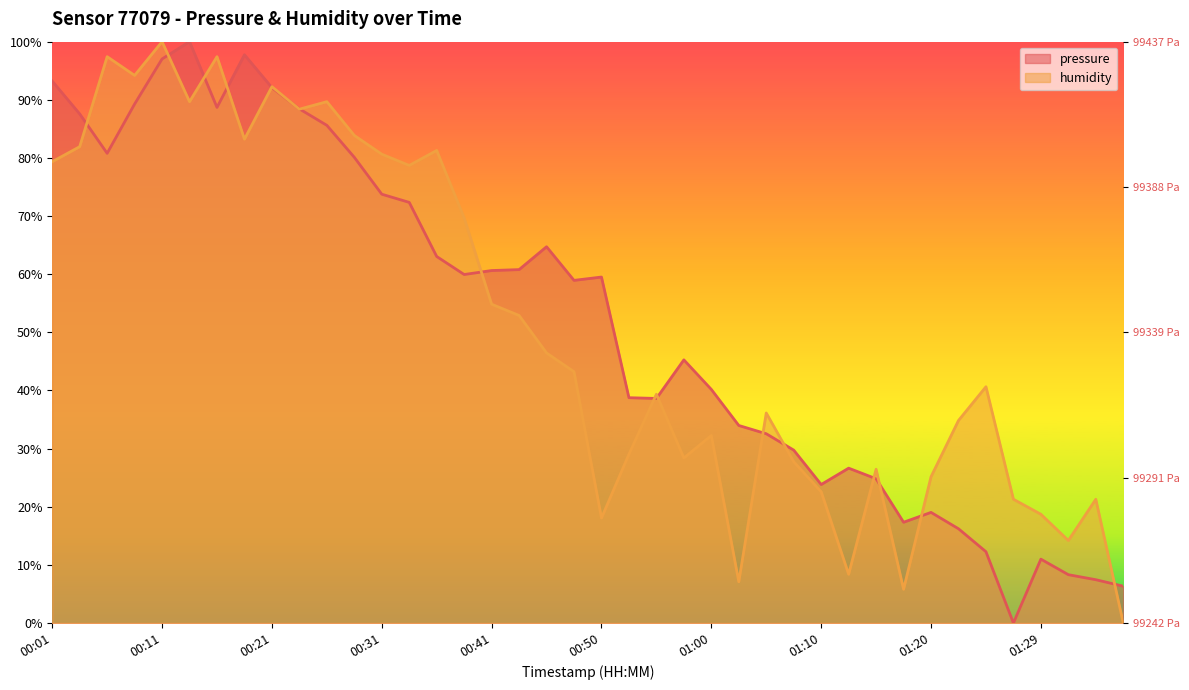

What is the difference between the highest and lowest values at 00:43?

7.9